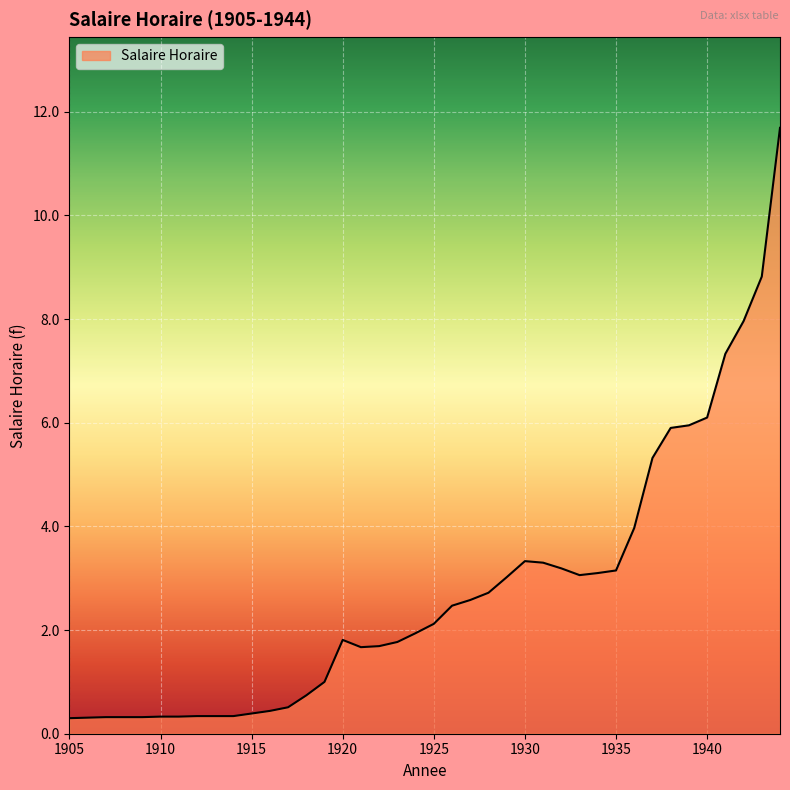

What is the difference between the maximum and minimum values?

11.4